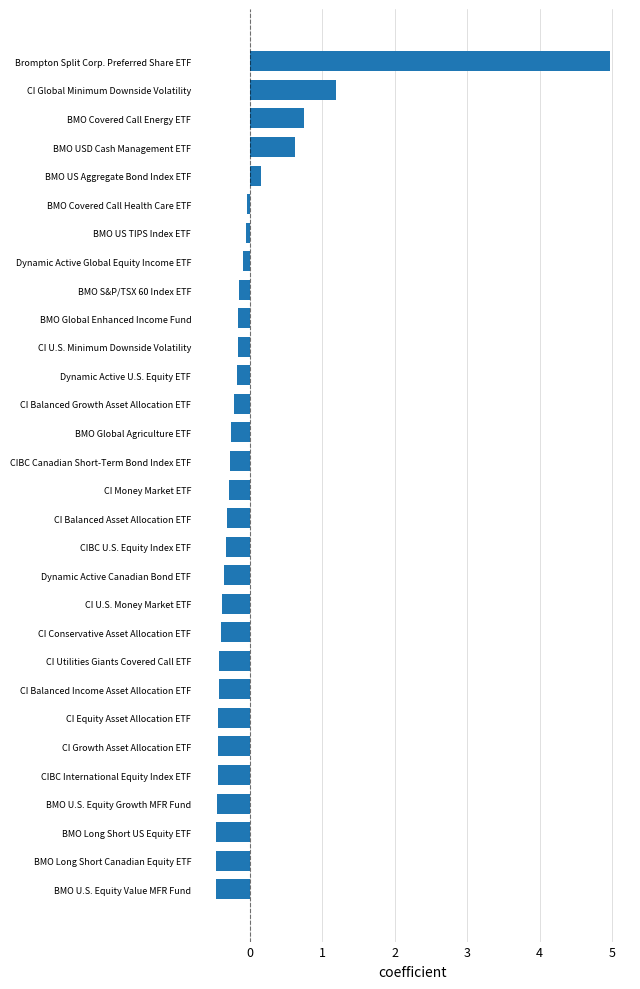

What is the approximate value at CI Money Market ETF?

-0.3